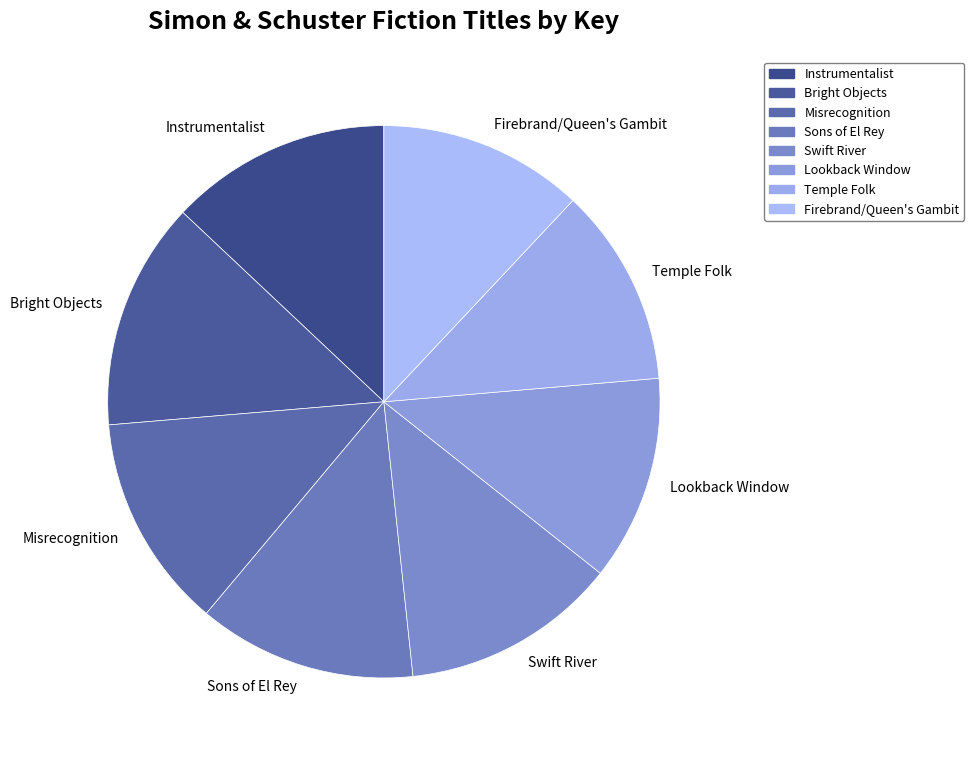

Does any single category account for the majority?

No